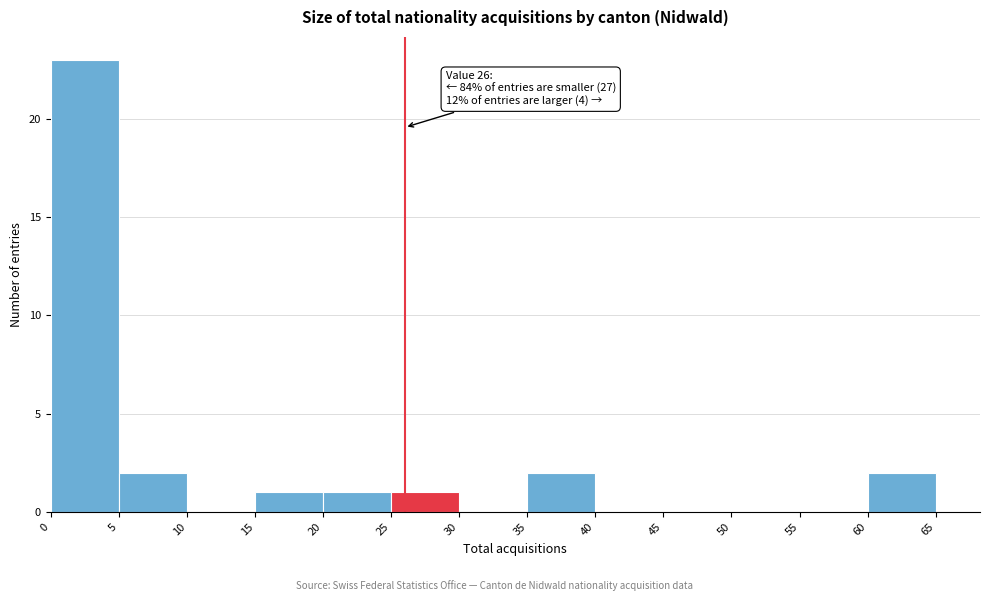

Over which range of the x-axis is the bar tallest?

0 to 5